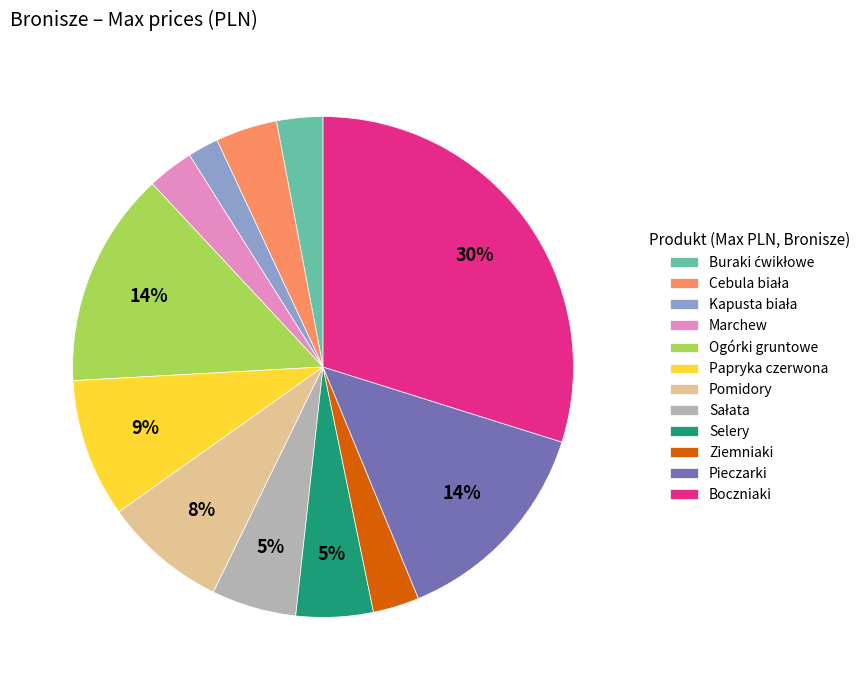

Is it true that Pomidory is 22% of the pie?

False